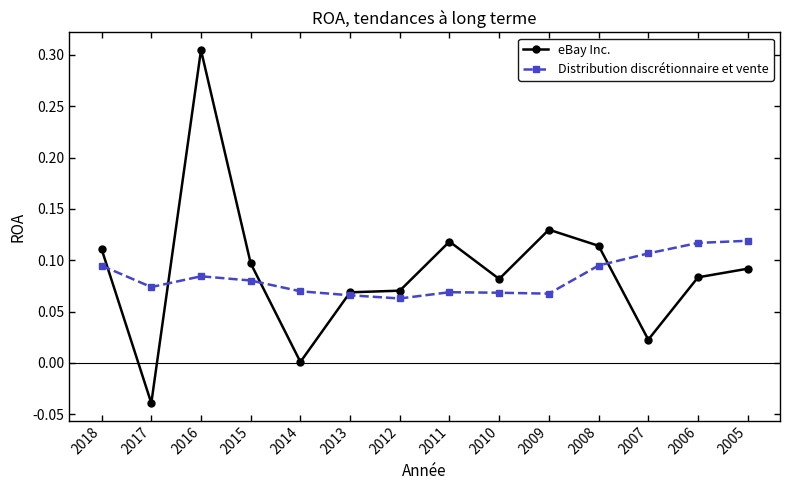

At which category does Distribution discrétionnaire et vente reach its first local valley?

2017